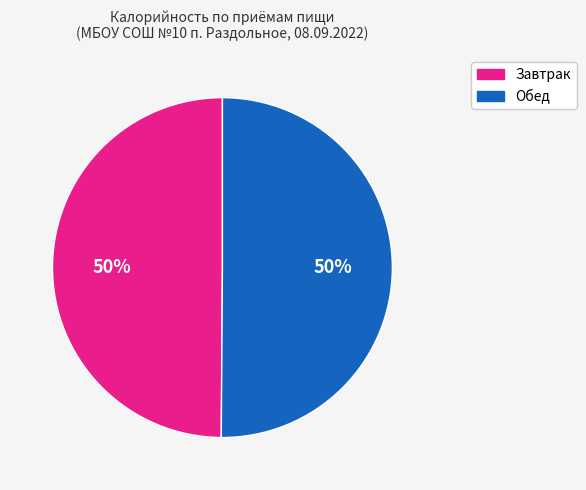

Combined, do Обед and Завтрак account for over 50%?

Yes